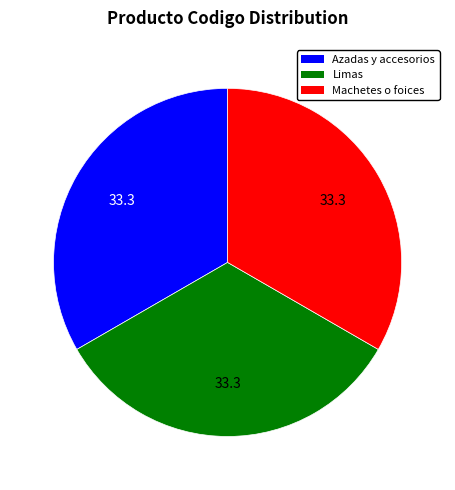

Is the sum of Limas and Azadas y accesorios greater than half?

Yes